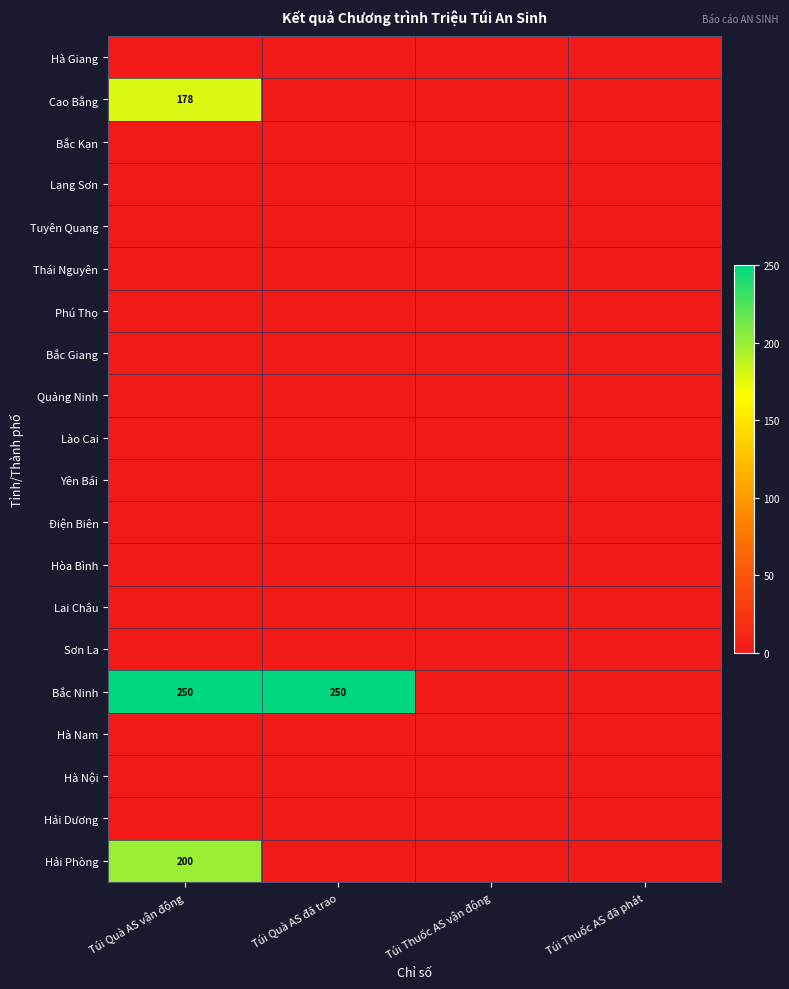

Is the value of Hà Giang at Túi Thuốc AS vận động greater than the value of Hòa Bình at Túi Quà AS vận động?

No